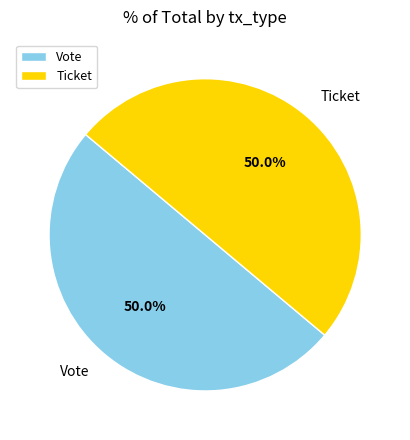

What is the ratio of the value at Ticket to the value at Vote?

1.0